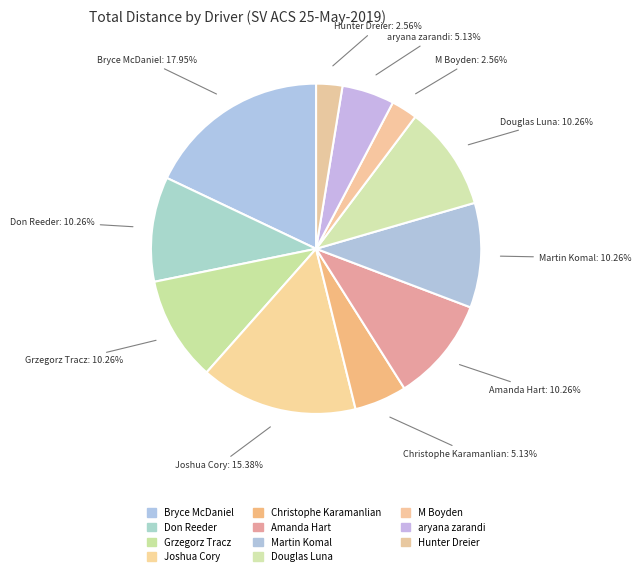

Which category has the biggest portion of the pie?

Bryce McDaniel